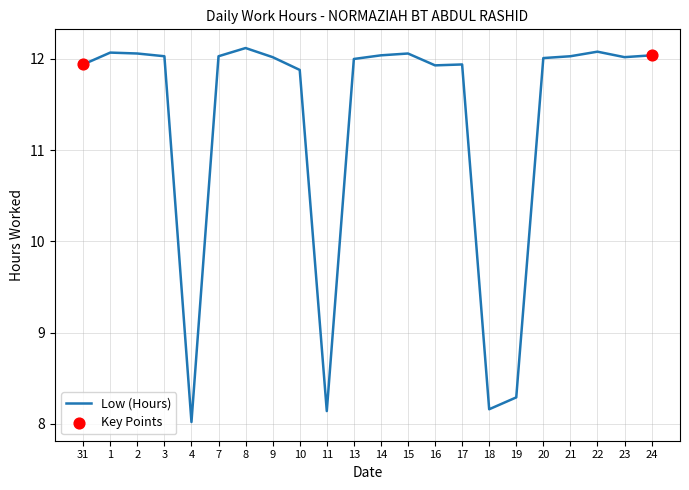

Between 4 and 13, which is larger?

13